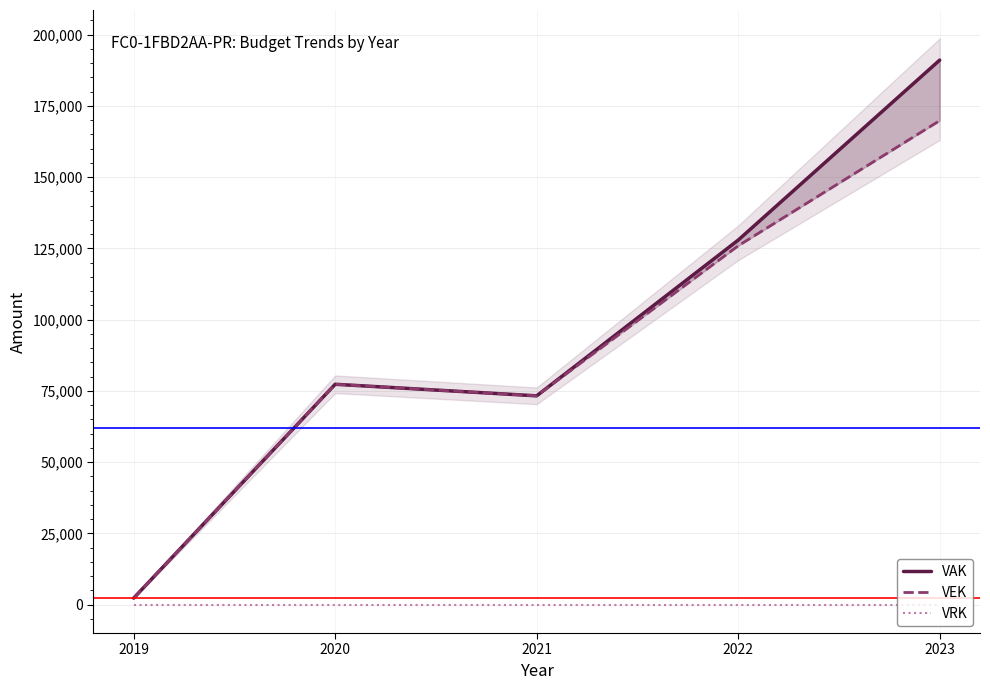

What is the difference between the second highest and minimum values in the VEK series?

123601